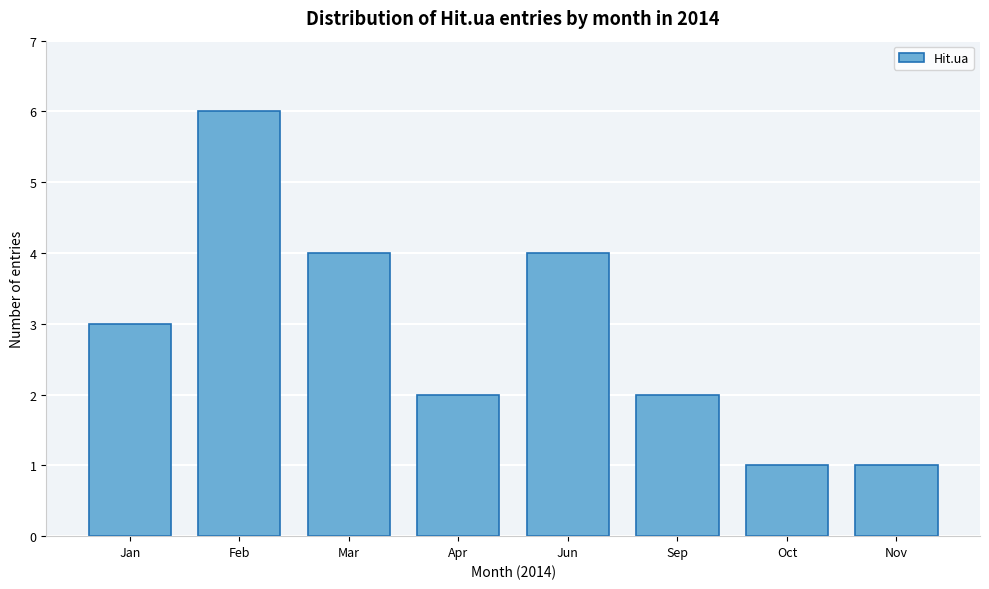

Reading right to left, transcribe all the data shown in this chart.

1	1	2	4	2	4	6	3